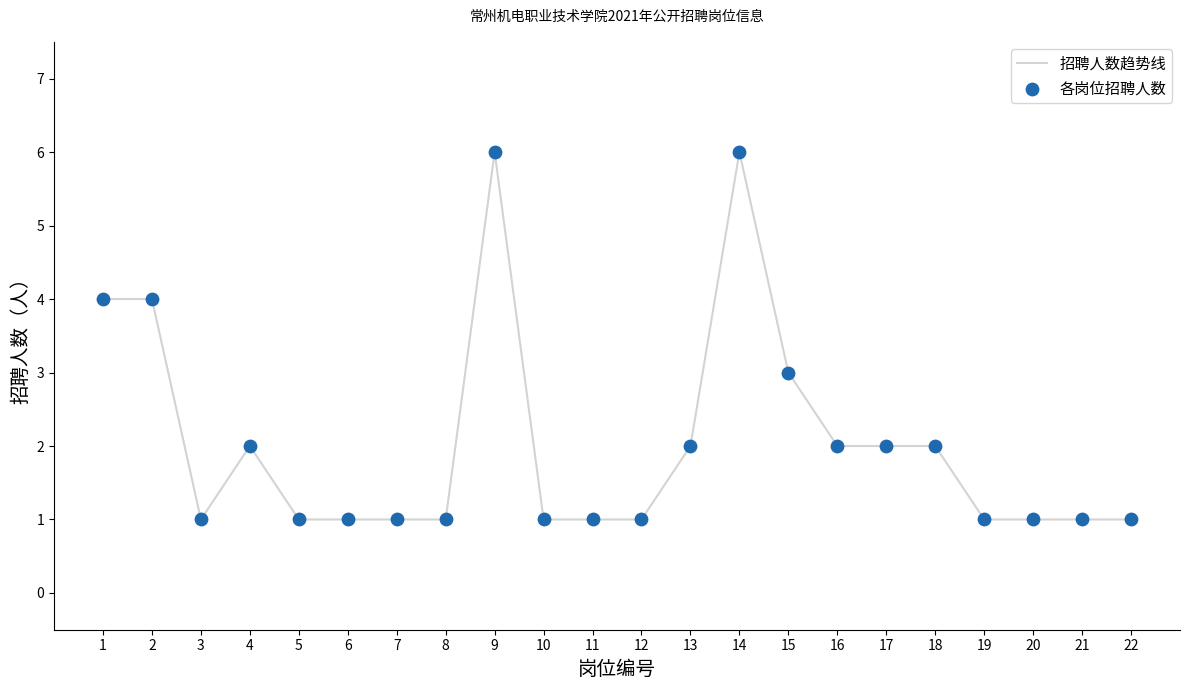

What is the difference between the values at 20 and 14?

5